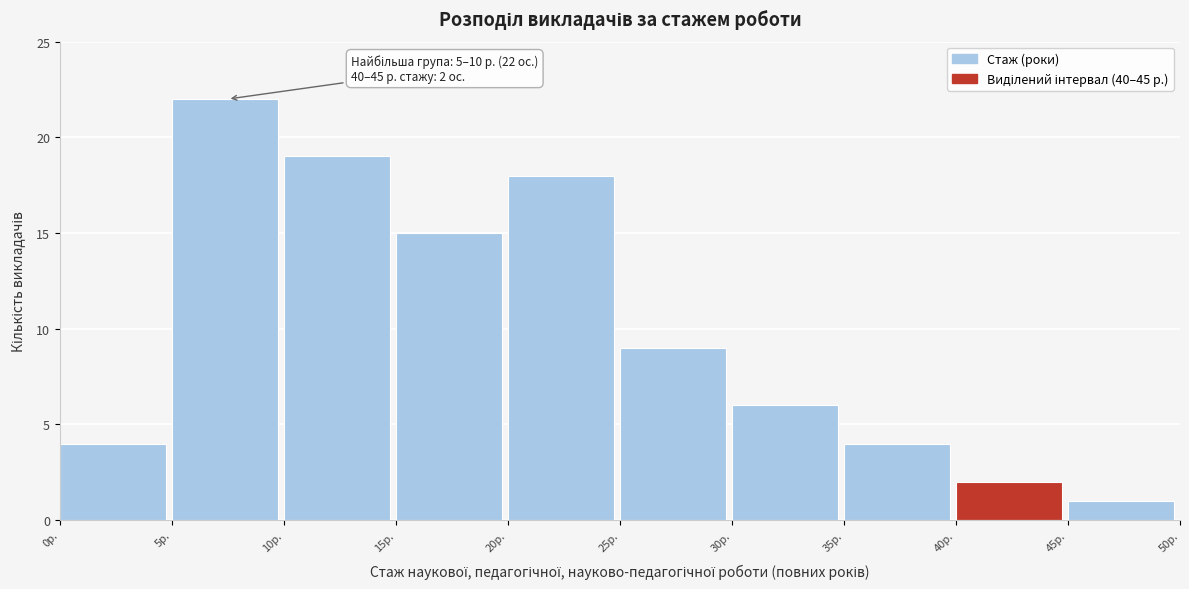

Which range on the x-axis has the tallest bar?

5 to 10